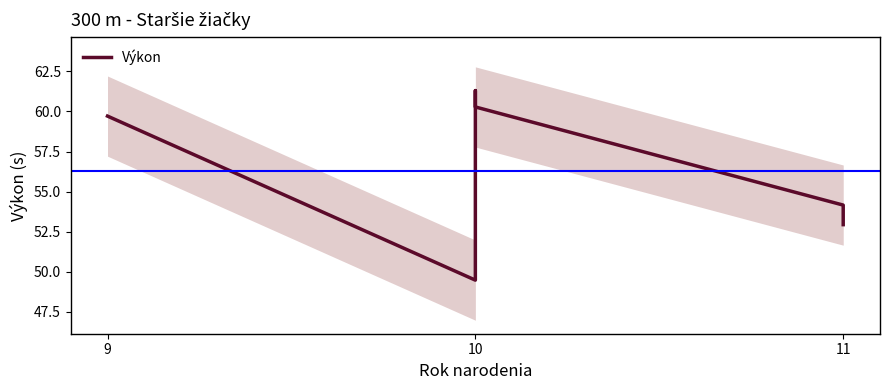

Reading right to left, transcribe all the data shown in this chart.

52.9	54.2	60.3	61.3	49.5	59.7